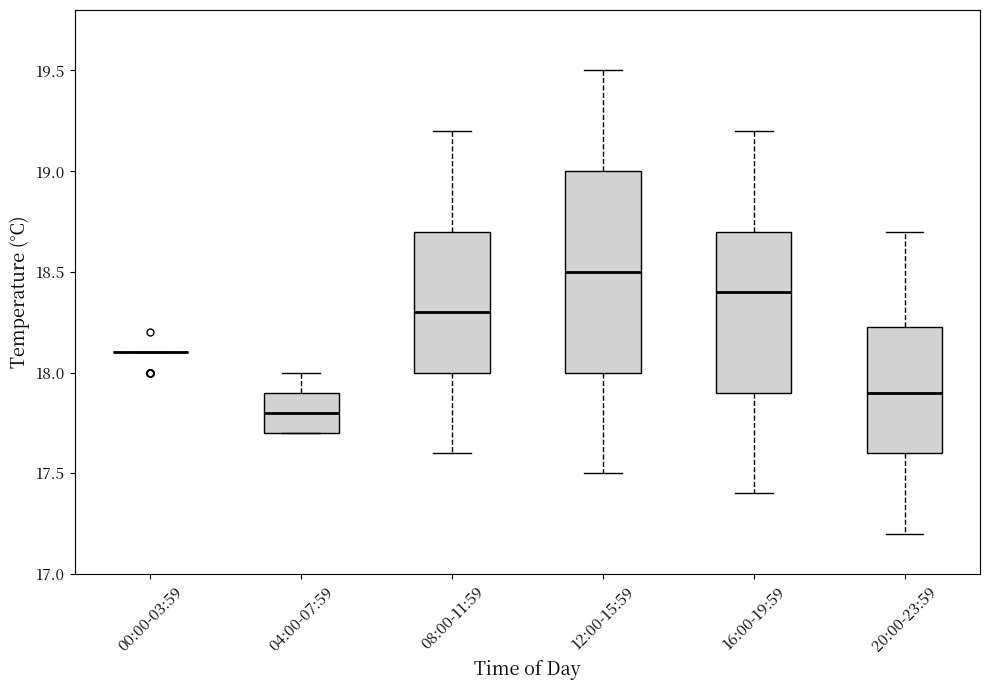

Reading left to right, transcribe this box plot: for each box, give where its median line is, the range the box spans, and where its two whiskers end, as read against the y-axis. The values are not printed on the chart, so give them approximately, as read against the axis.

00:00-03:59: box collapsed to a line at 18.10, whiskers 18.10 to 18.10
04:00-07:59: median 17.80, box 17.70 to 17.90, whiskers 17.70 to 18.00
08:00-11:59: median 18.30, box 18.00 to 18.70, whiskers 17.60 to 19.20
12:00-15:59: median 18.50, box 18.00 to 19.00, whiskers 17.50 to 19.50
16:00-19:59: median 18.40, box 17.90 to 18.70, whiskers 17.40 to 19.20
20:00-23:59: median 17.90, box 17.60 to 18.25, whiskers 17.20 to 18.70